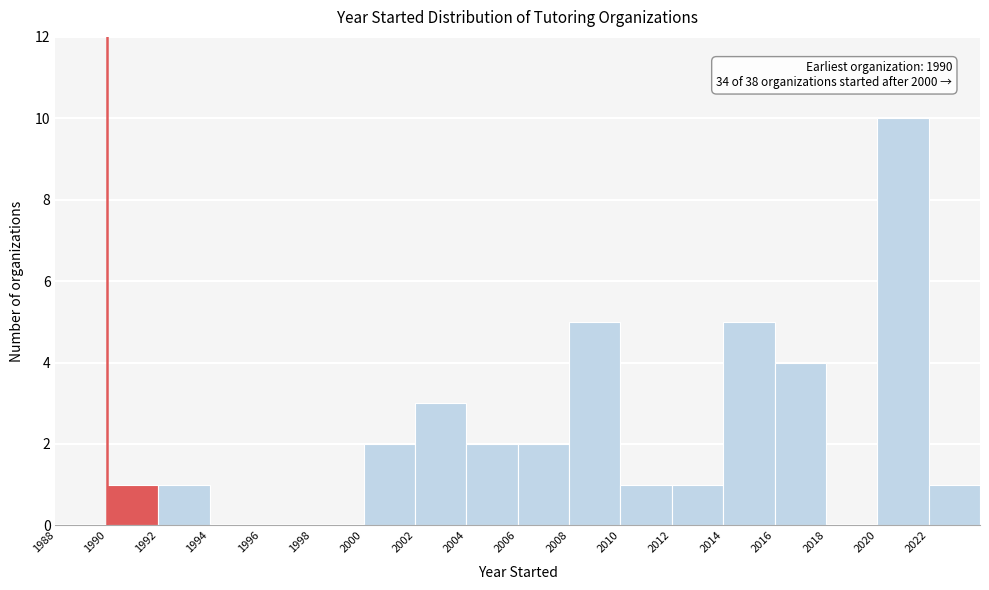

Which range on the x-axis has the tallest bar?

2020 to 2022